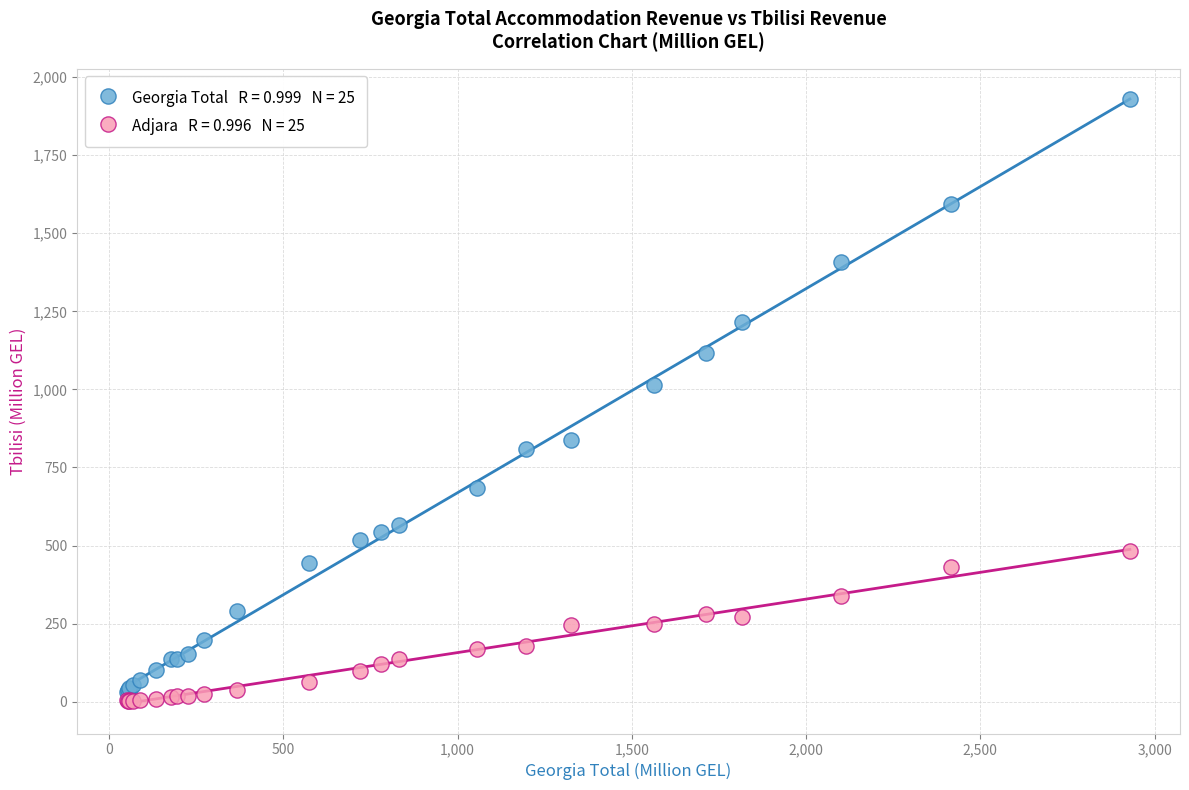

Across all series, what Y value is closest to 966?

1014.5